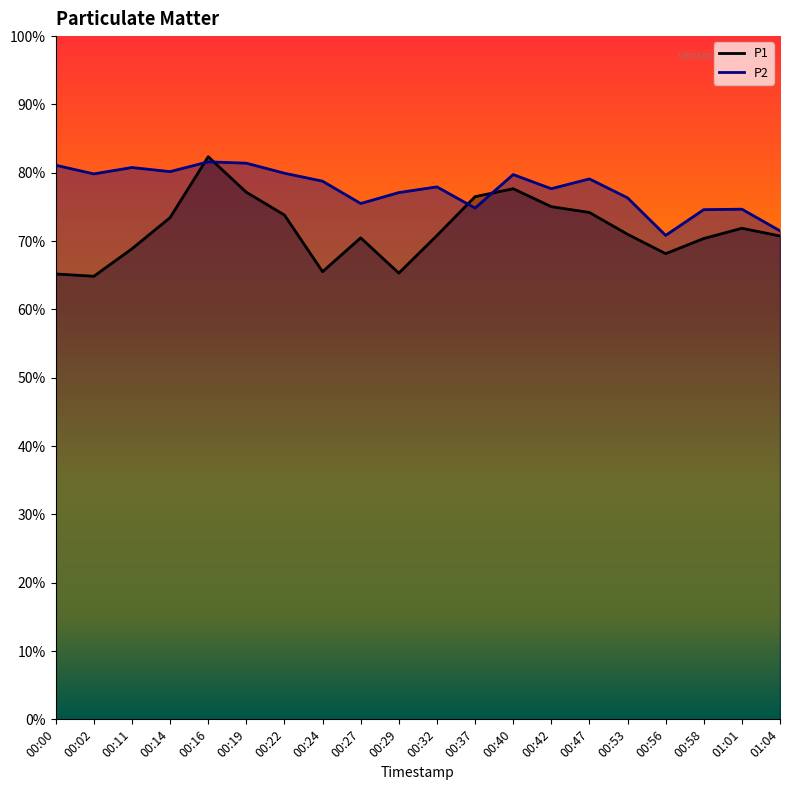

Reading left to right, what are all the values shown in this chart?

P1: 00:00=65.2	00:02=64.9	00:11=68.9	00:14=73.4	00:16=82.3	00:19=77.1	00:22=73.8	00:24=65.5	00:27=70.5	00:29=65.3	00:32=70.8	00:37=76.5	00:40=77.7	00:42=75.0	00:47=74.2	00:53=71.0	00:56=68.2	00:58=70.4	01:01=71.9	01:04=70.8
P2: 00:00=81.1	00:02=79.8	00:11=80.8	00:14=80.2	00:16=81.6	00:19=81.4	00:22=79.9	00:24=78.8	00:27=75.5	00:29=77.1	00:32=77.9	00:37=74.8	00:40=79.7	00:42=77.7	00:47=79.1	00:53=76.3	00:56=70.8	00:58=74.6	01:01=74.7	01:04=71.5